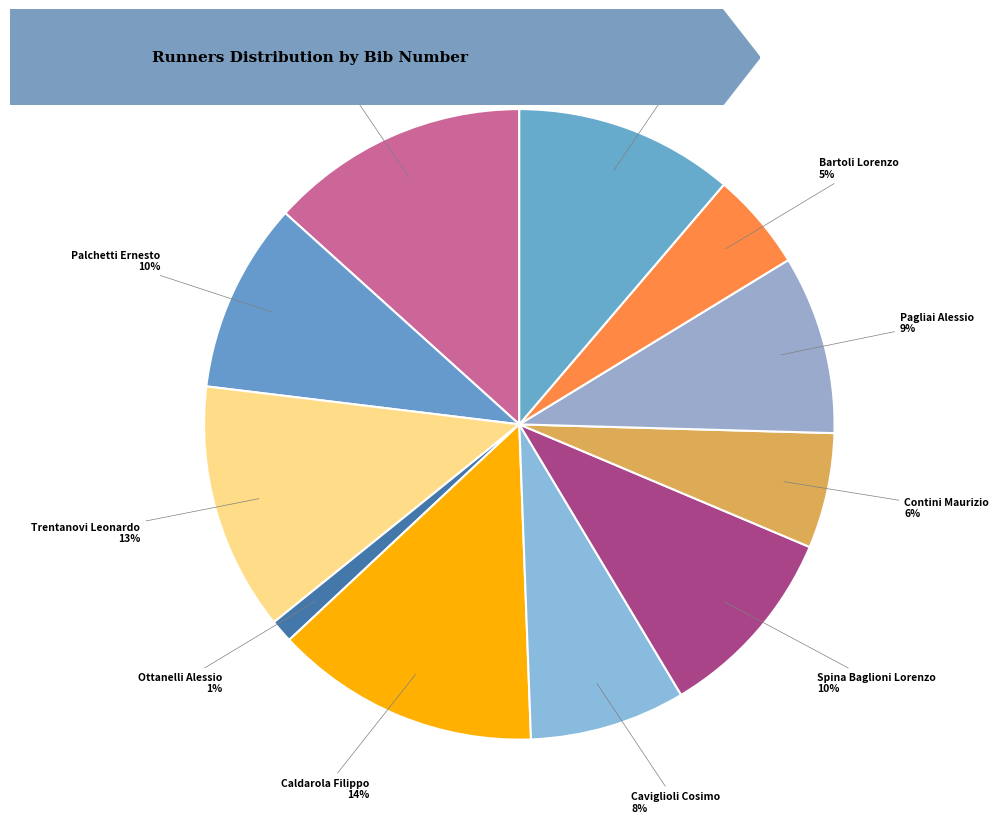

What is the smallest slice in the pie chart?

Ottanelli Alessio